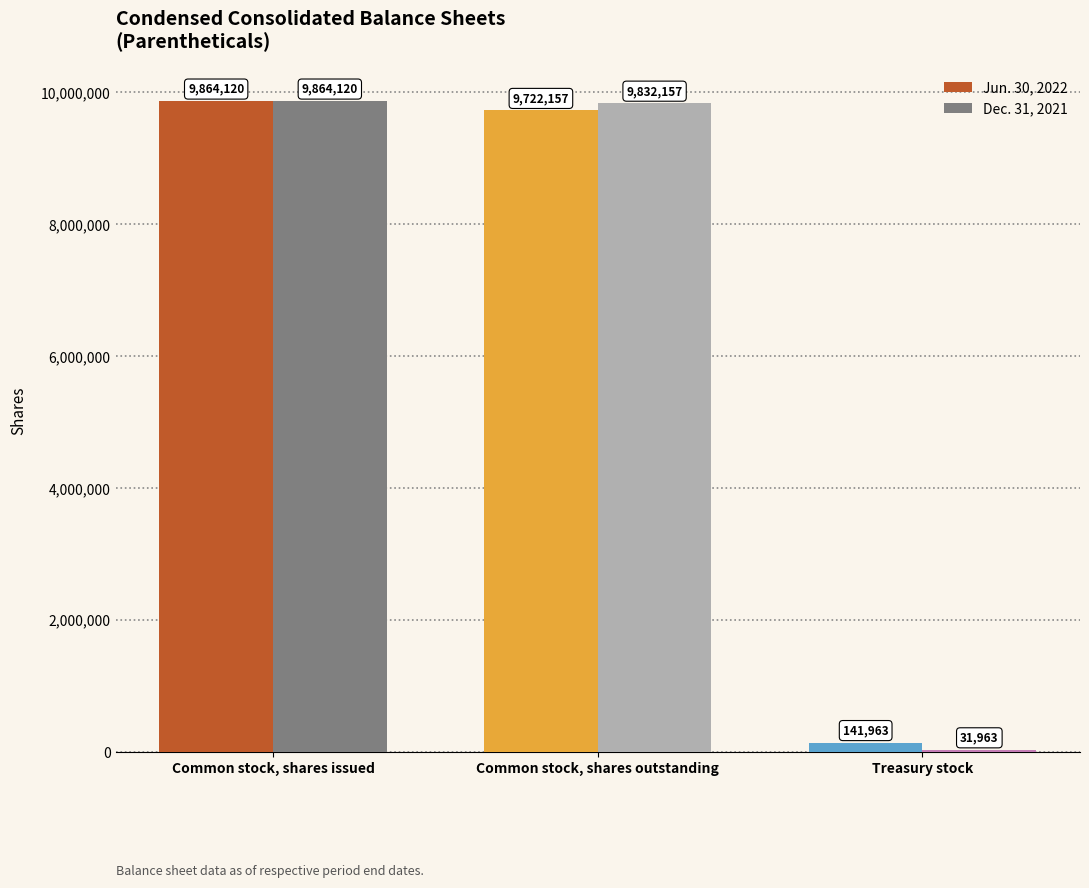

Which series has the widest spread of values?

Dec. 31, 2021